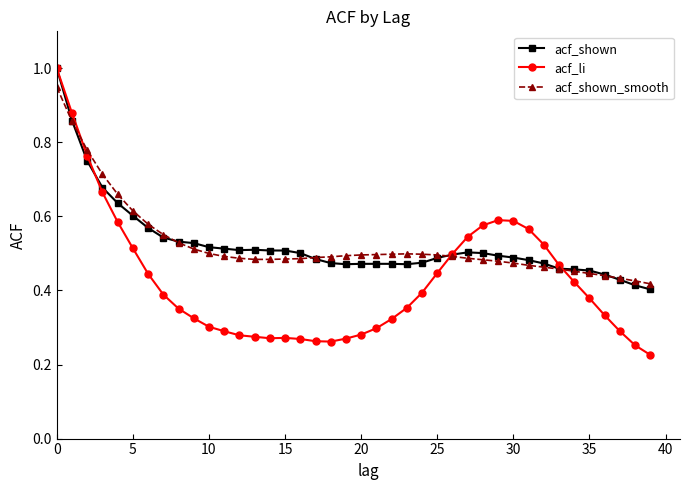

What is the highest value of the acf_li series?

1.0